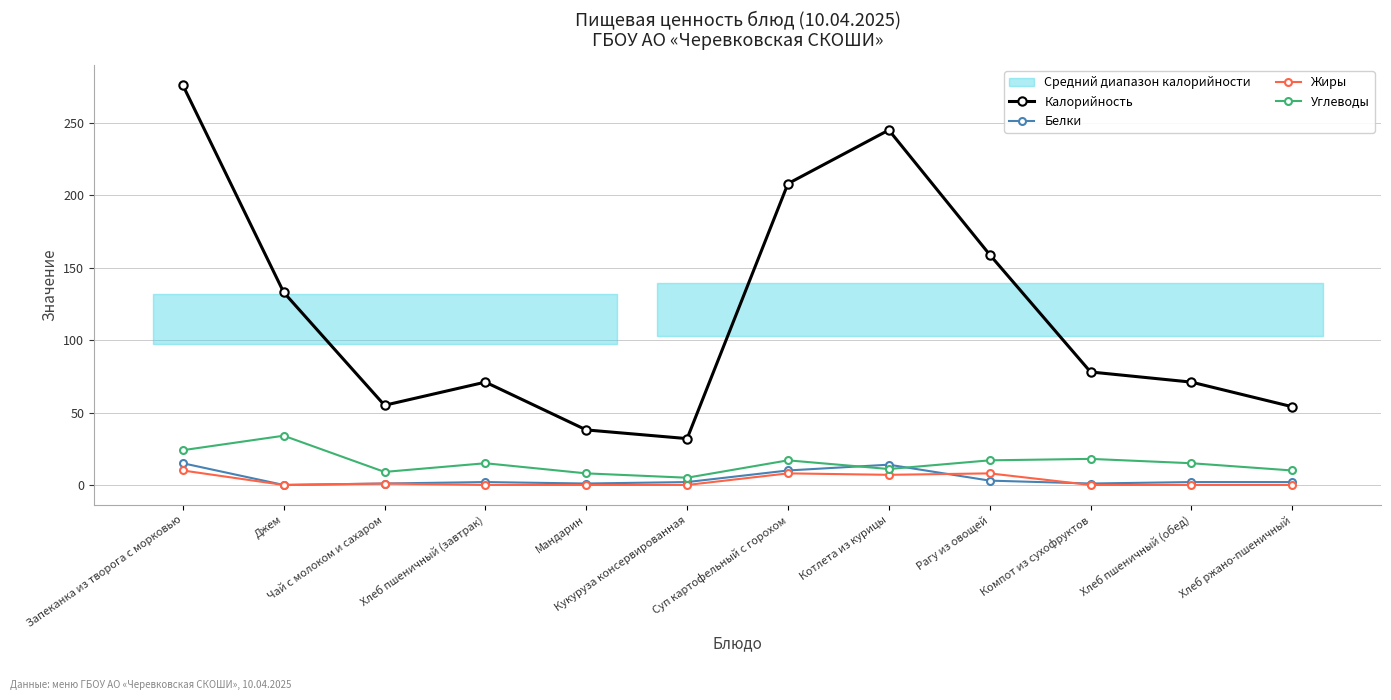

How many lines are shown in the chart?

4